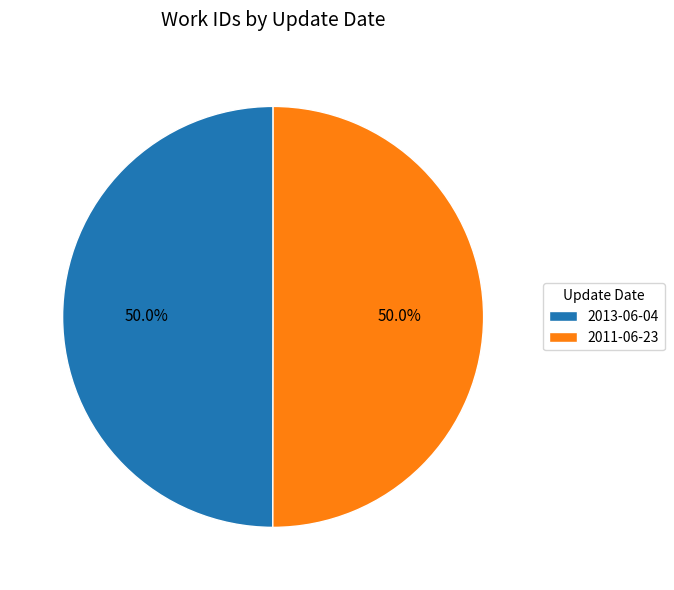

Do 2013-06-04 and 2011-06-23 together represent more than half of the pie?

Yes